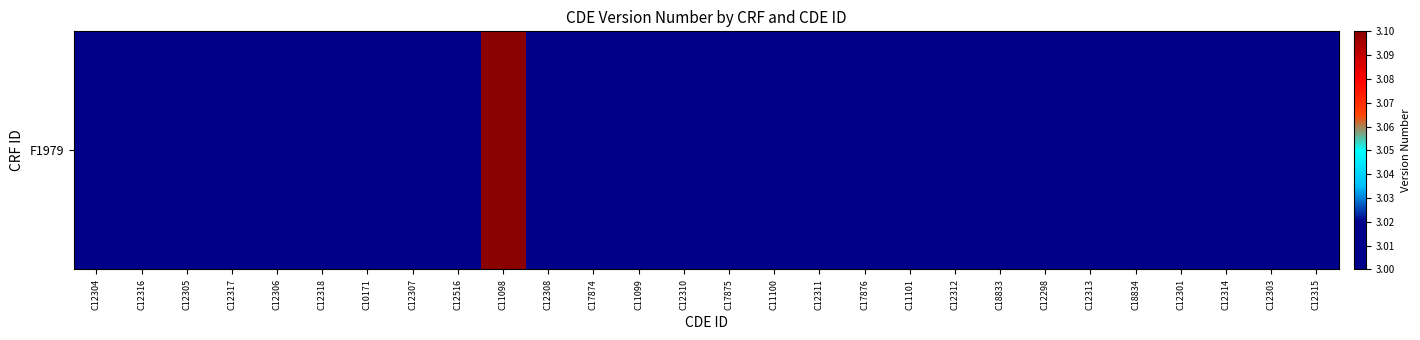

Between C18834 and C11098, which is larger?

C11098